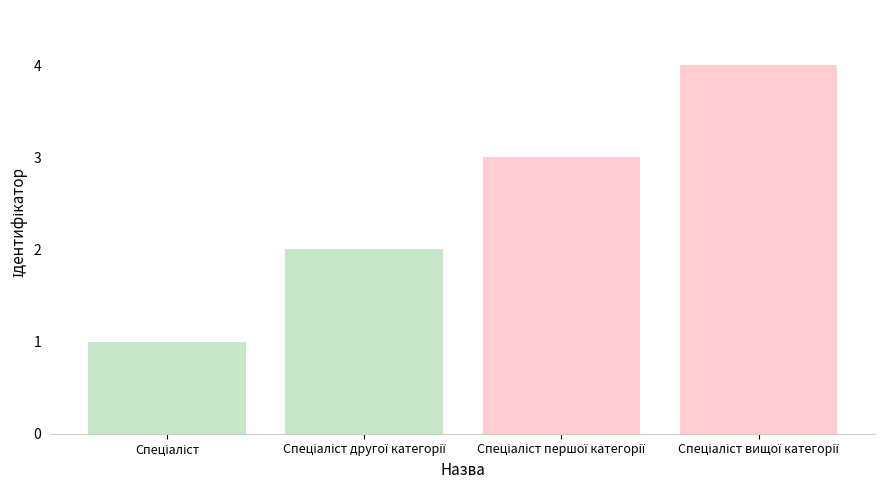

What is the value of the 2nd bar from the left?

2